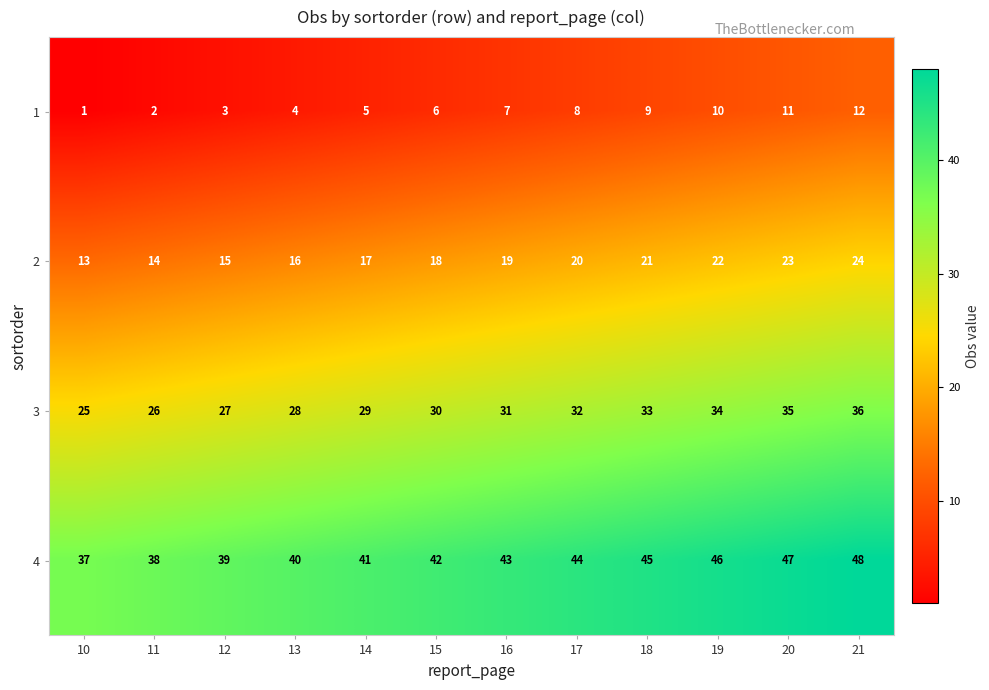

What is the total value across all series at 20?

116